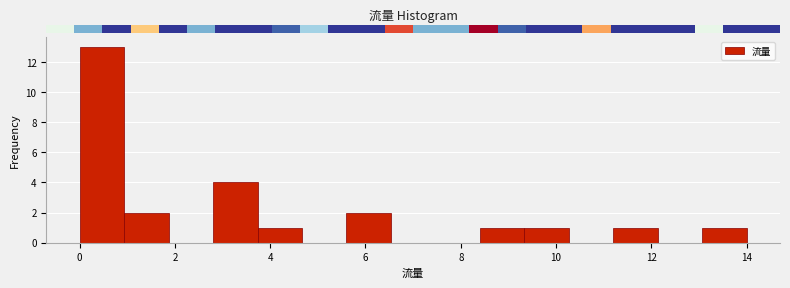

What is the height of the bar covering 3.8 to 4.6 on the x-axis? Neither the bar edges nor the heights are printed on the chart, so give them approximately, as read against the axes.

1